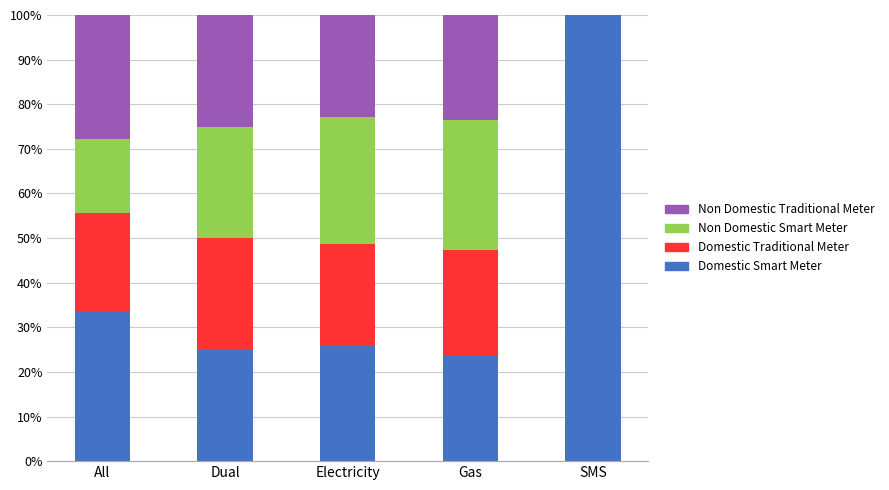

What is the total value across all series at Dual?

100.0